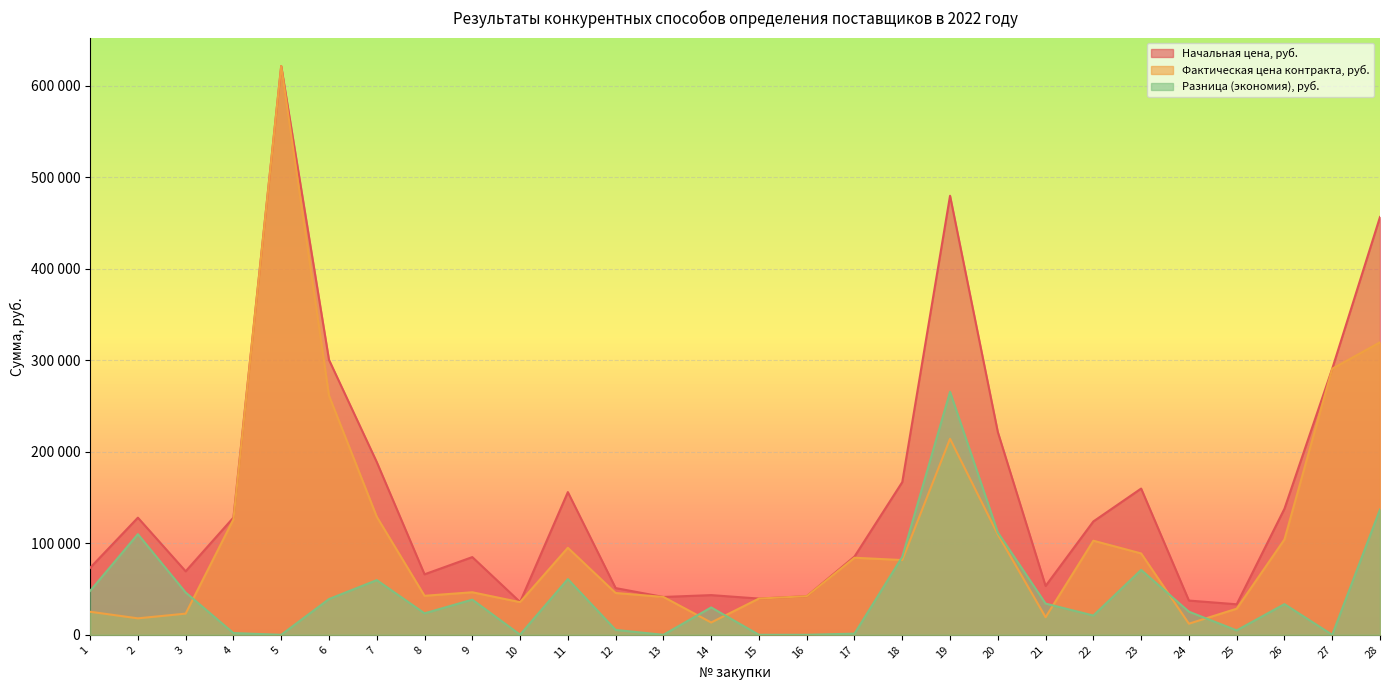

Which series has the largest range (max minus min)?

Фактическая цена контракта, руб.